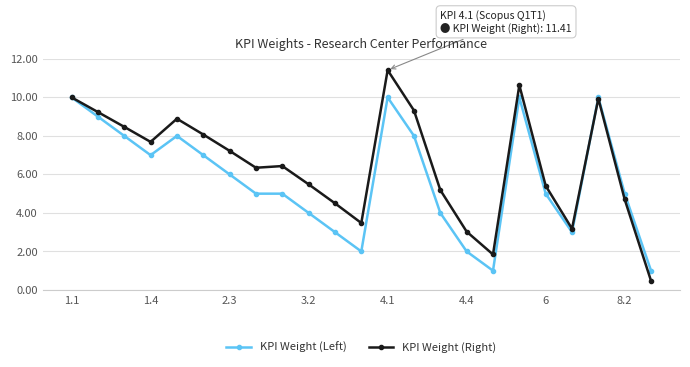

List the series in order of their peak value, highest first.

KPI Weight (Right), KPI Weight (Left)